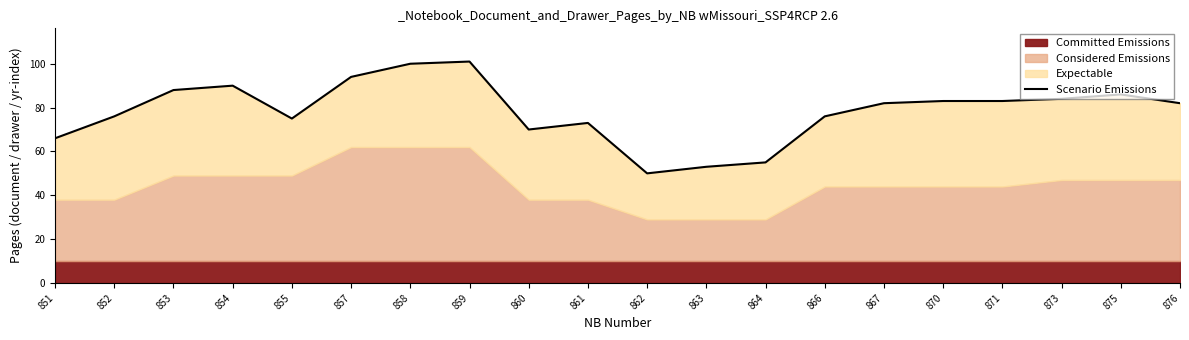

How many categories are shown in the chart?

20